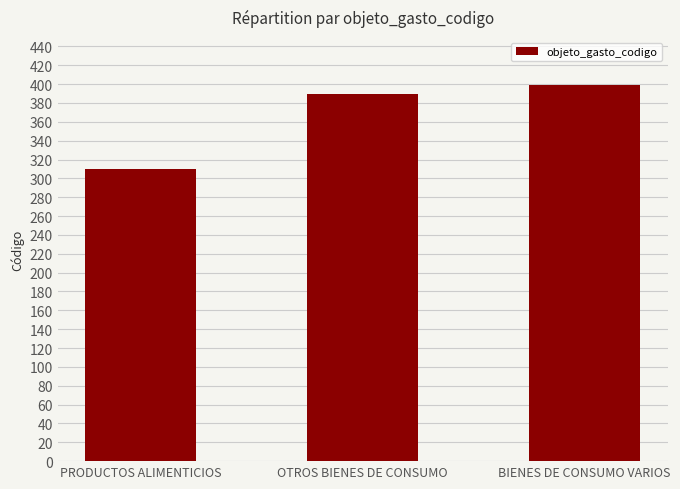

Does the chart contain any negative values?

No